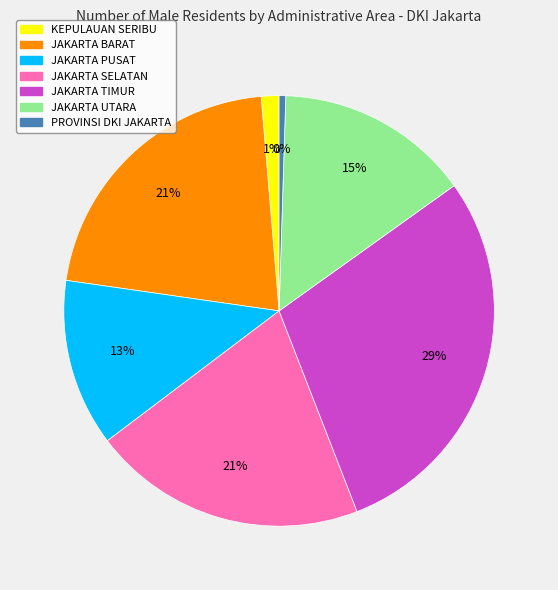

Which slice is the smallest?

PROVINSI DKI JAKARTA